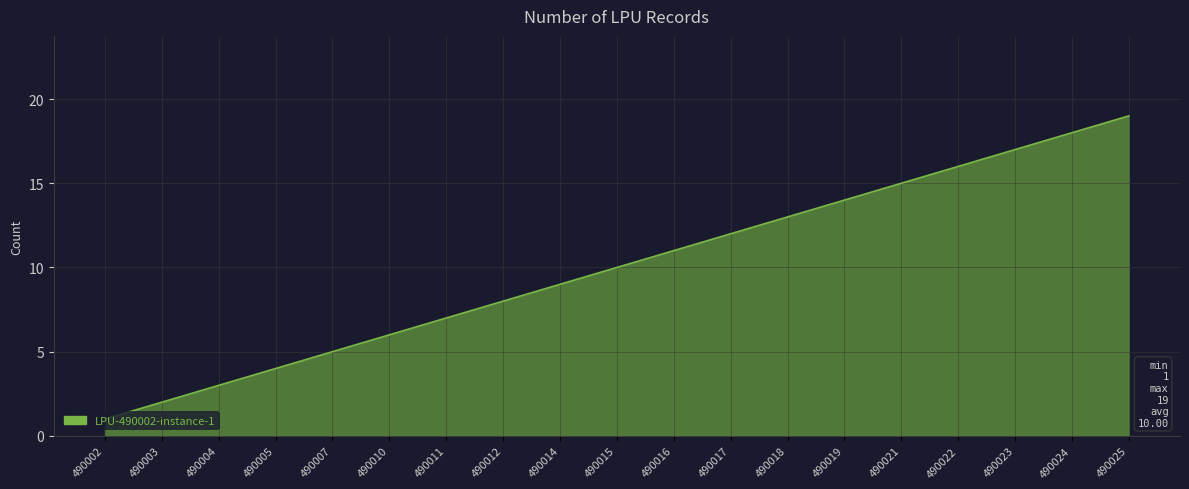

What is the maximum value shown in the chart?

19